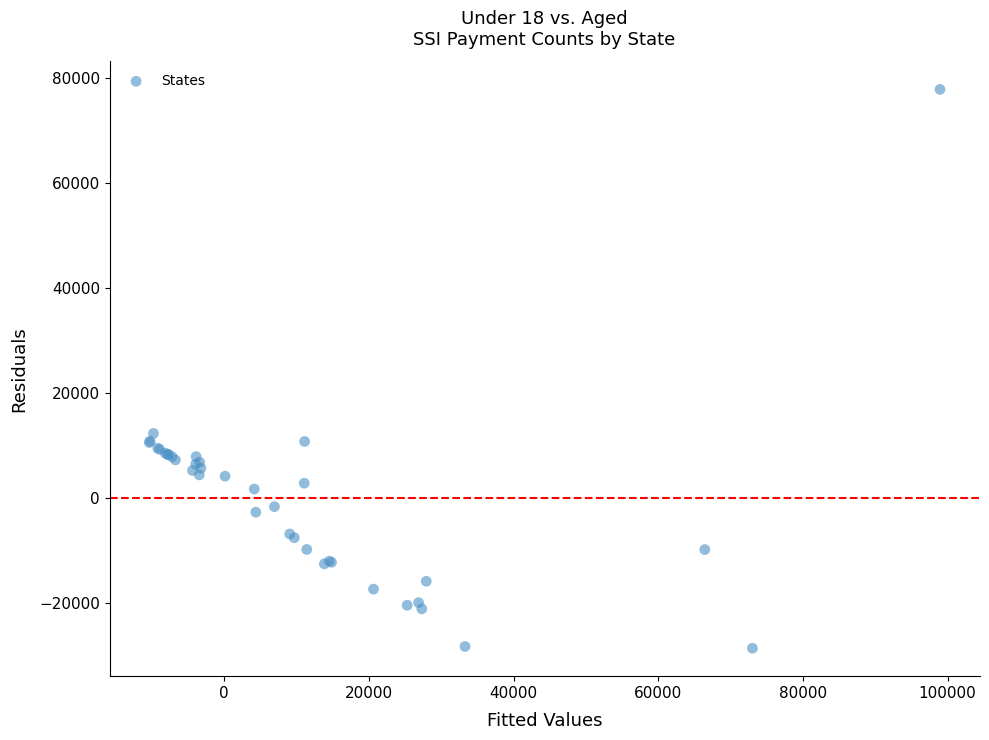

What Y value in the scatter plot is closest to 24617?

12311.9